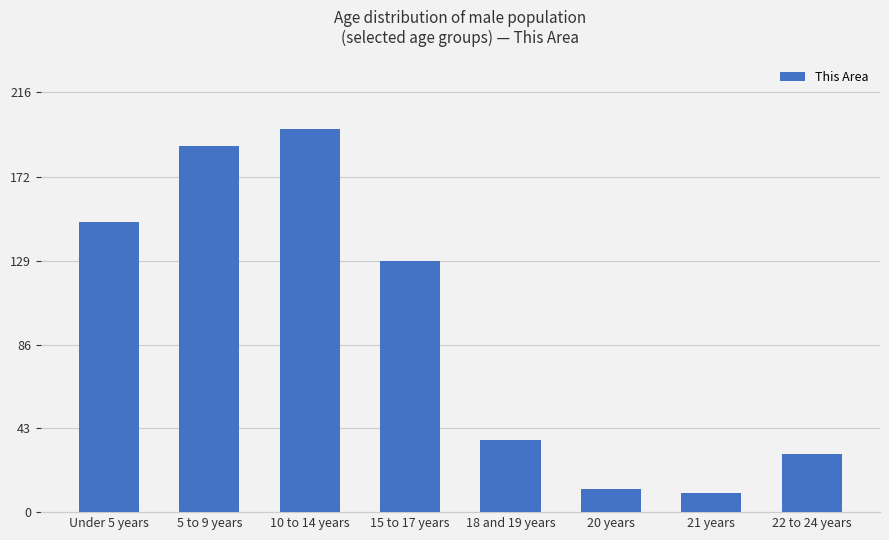

List the labels in order of value, smallest first.

21 years, 20 years, 22 to 24 years, 18 and 19 years, 15 to 17 years, Under 5 years, 5 to 9 years, 10 to 14 years